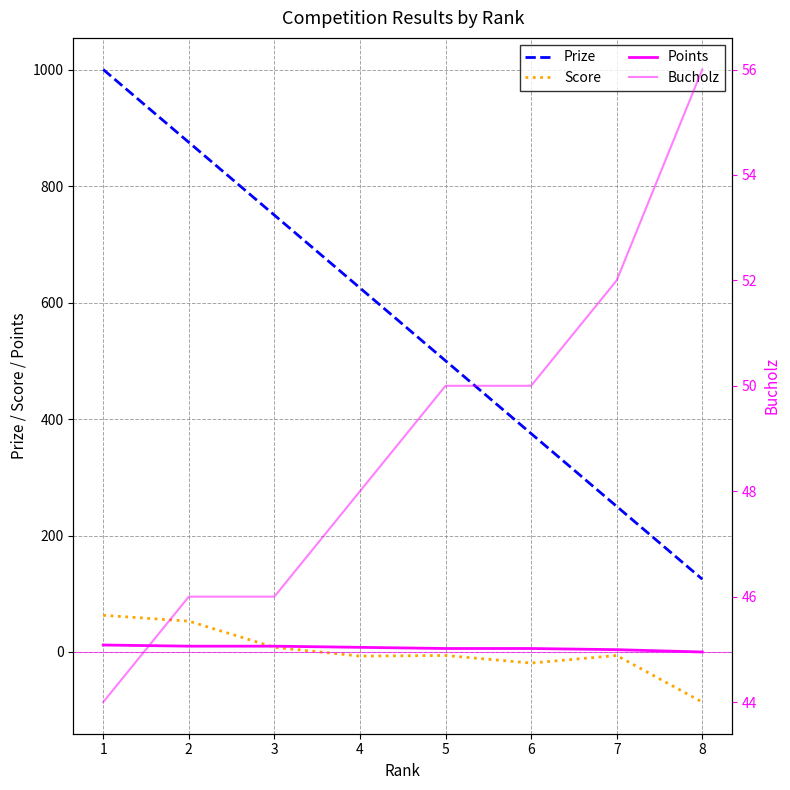

Which series has the largest total across all categories?

Prize